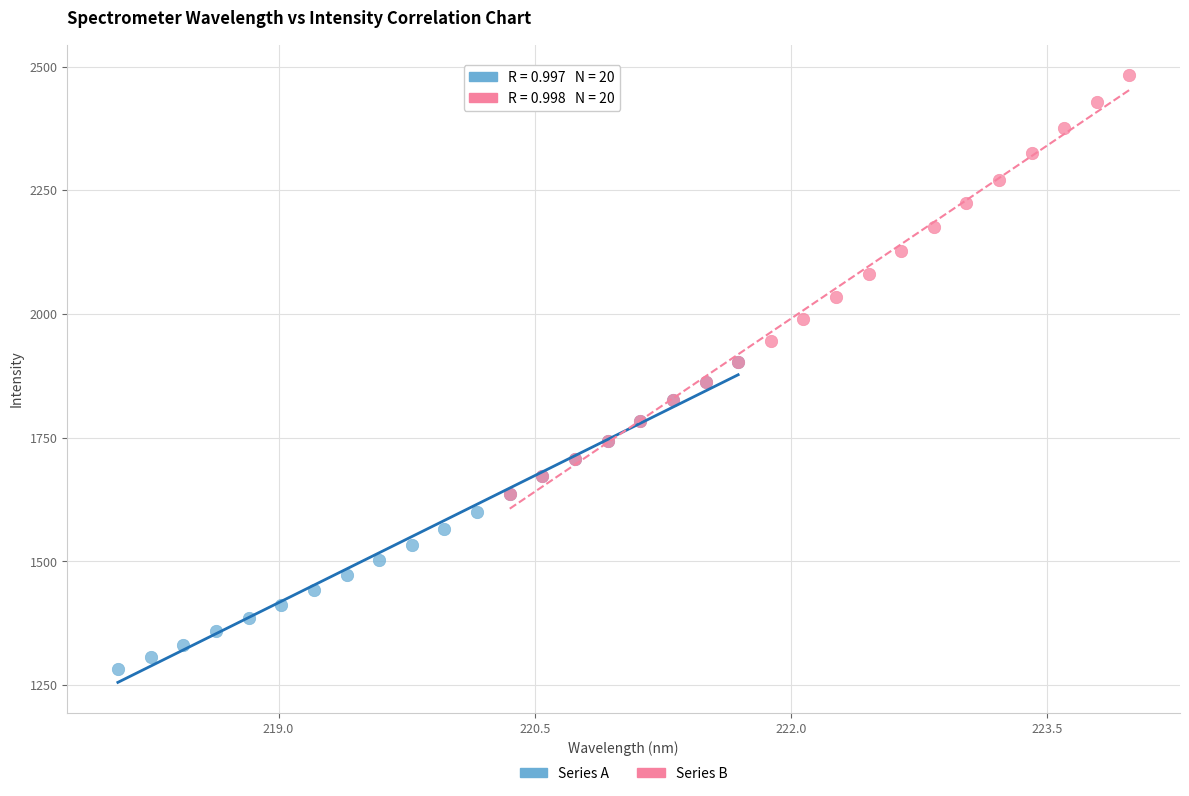

Which series has the largest Y range (max minus min)?

Series B